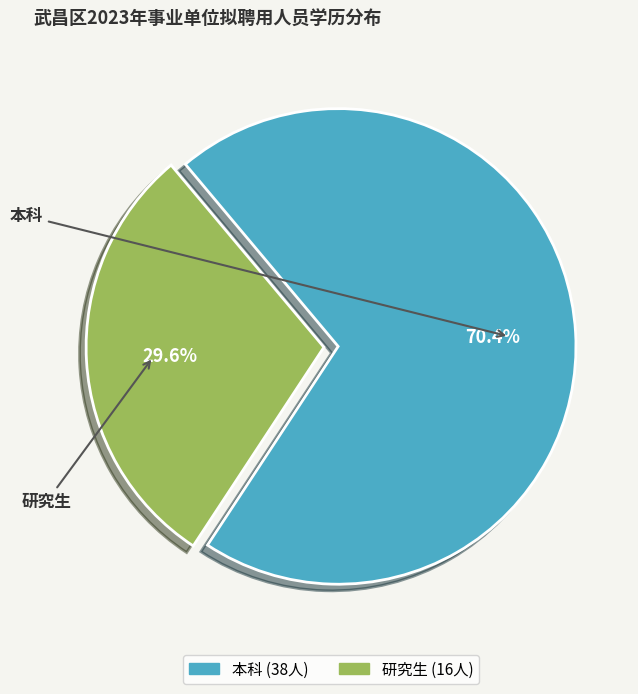

Is it true that 研究生 is 30% of the pie?

True